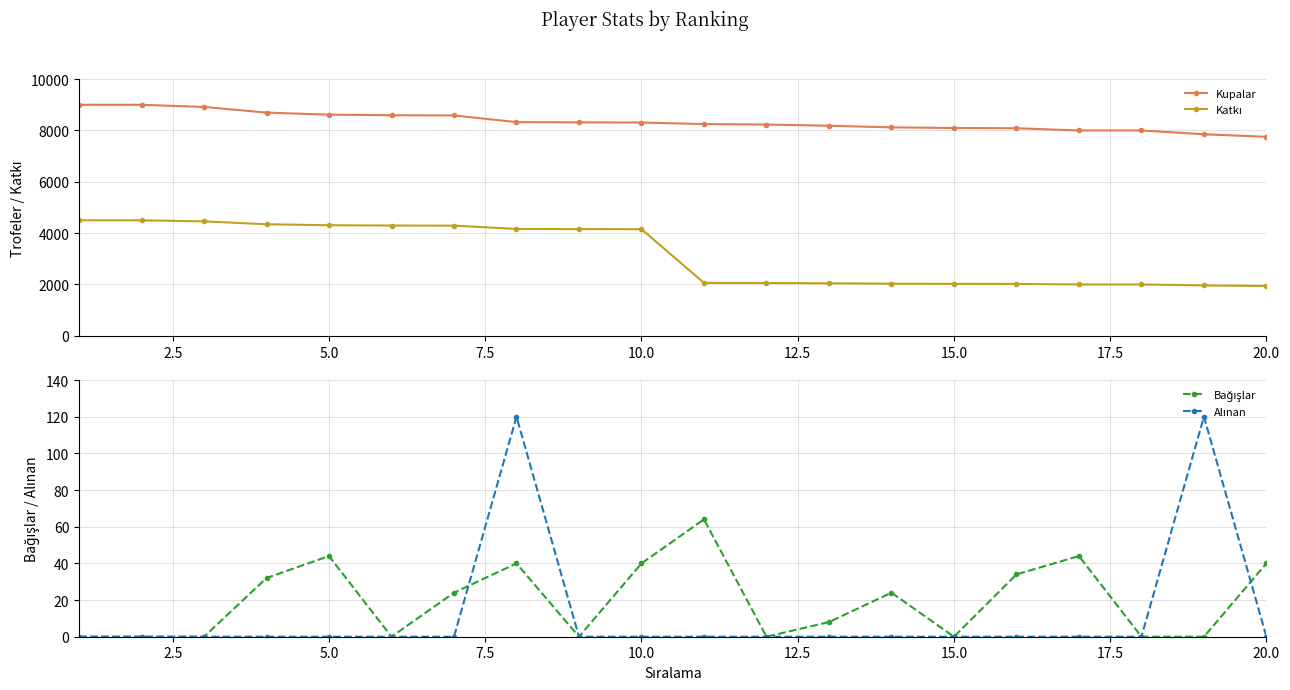

True or false: Katkı and Kupalar cross at least once.

False